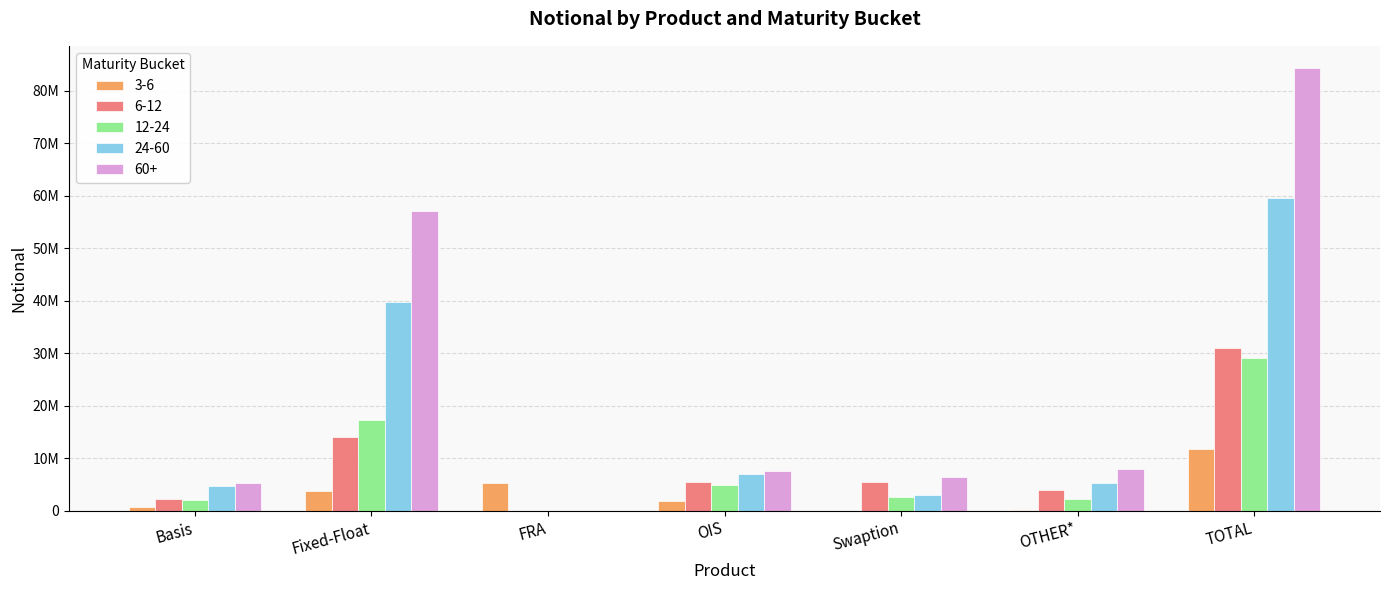

At how many categories does at least one series exceed 82602159?

1